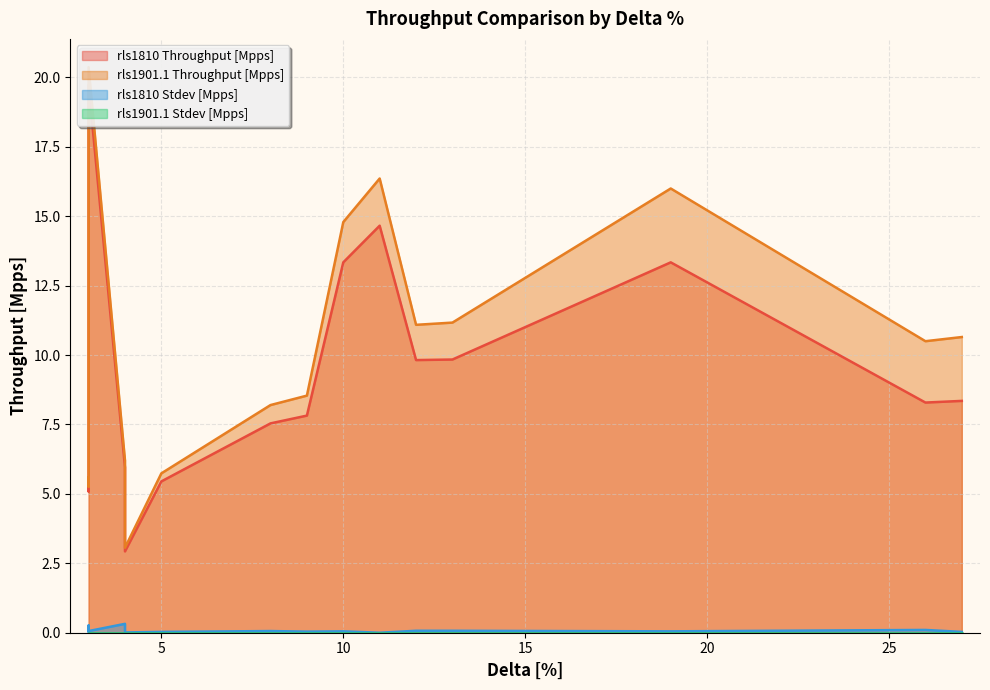

How many lines are shown in the chart?

4